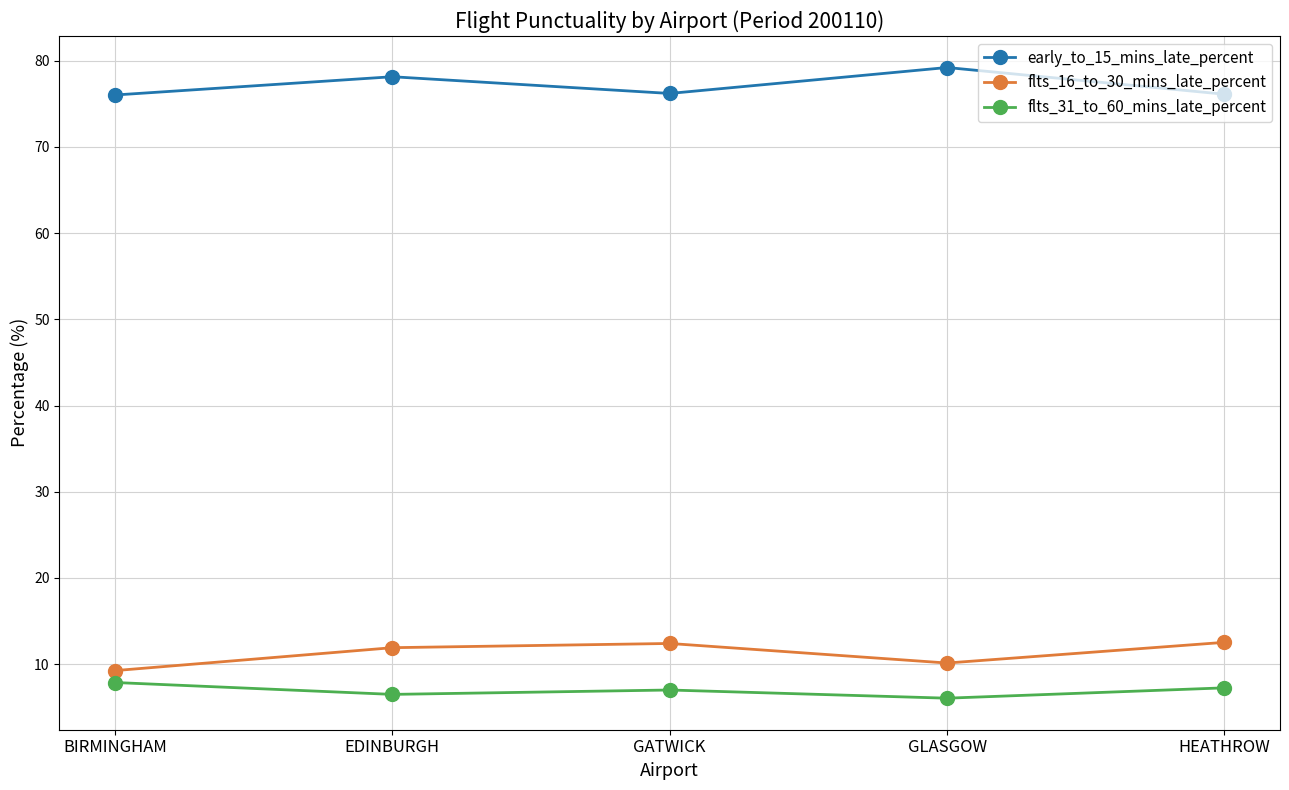

What is the difference between the highest and lowest values at GLASGOW?

73.2